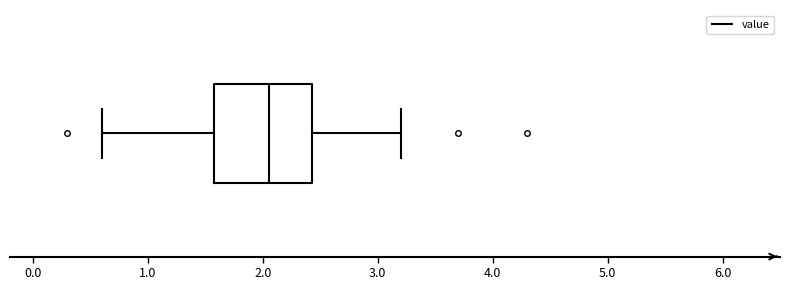

Read this box plot against the x-axis: the position of the median line, the range covered by the box, and the ends of both whiskers. The values are not printed on the chart, so give them approximately, as read against the axis.

median 2.1, box 1.6 to 2.4, whiskers 0.6 to 3.2